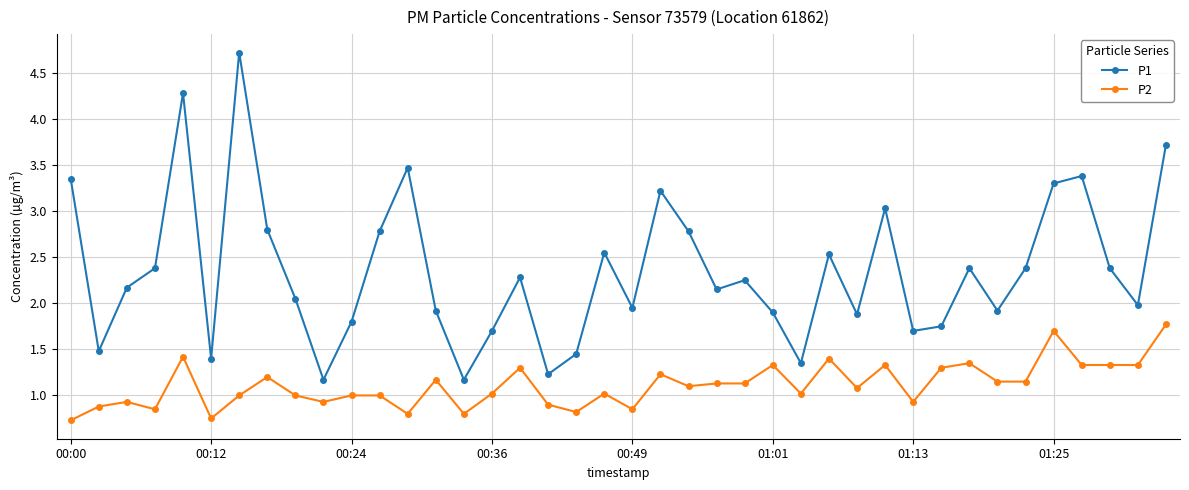

What is the greatest value displayed?

4.7